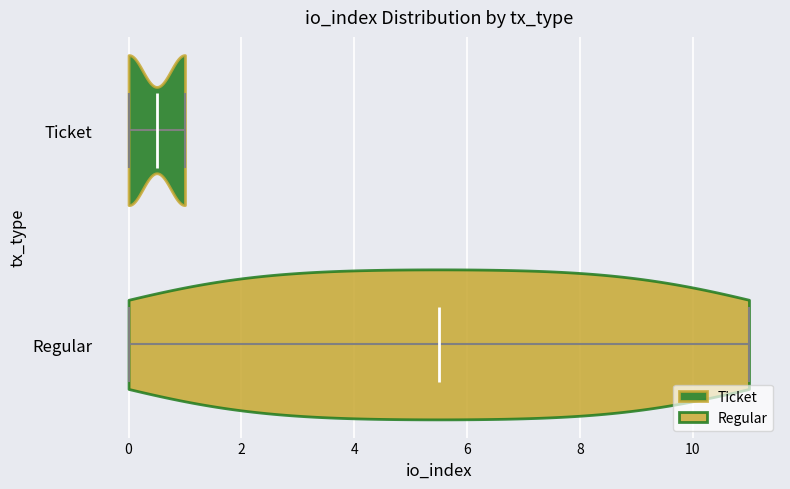

Where does the median line of the violin for Regular sit on the x-axis? The values are not printed on the chart, so give them approximately, as read against the axis.

5.6